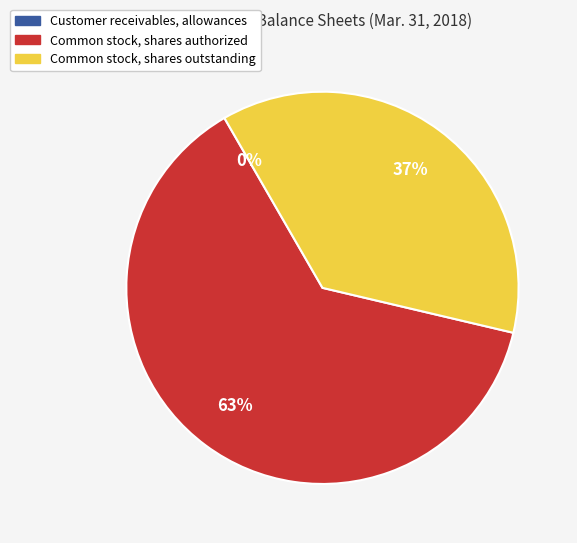

Combined, do Common stock, shares outstanding and Common stock, shares authorized account for over 50%?

Yes